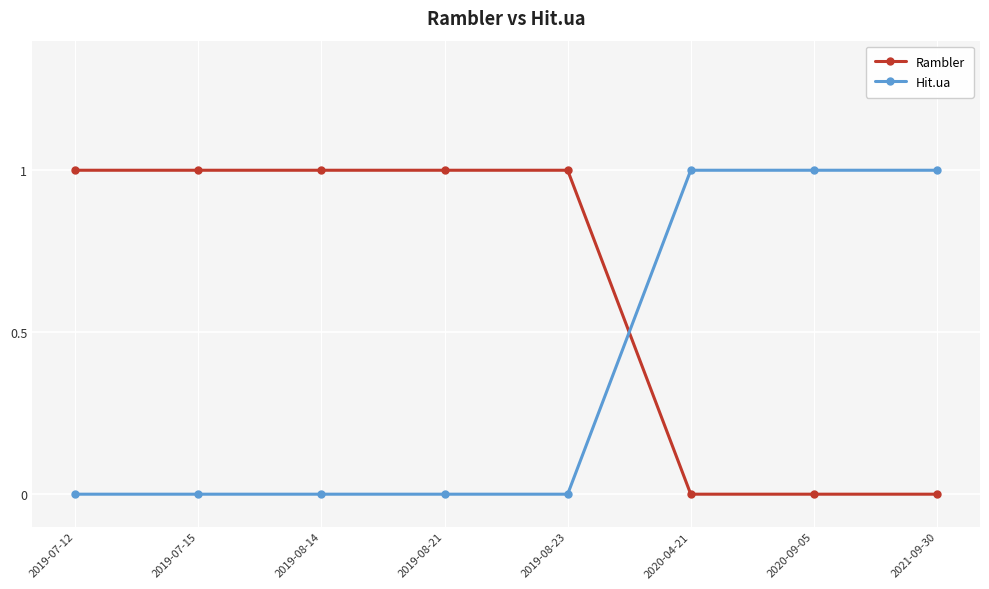

List the series in order of their overall mean, highest first.

Rambler, Hit.ua